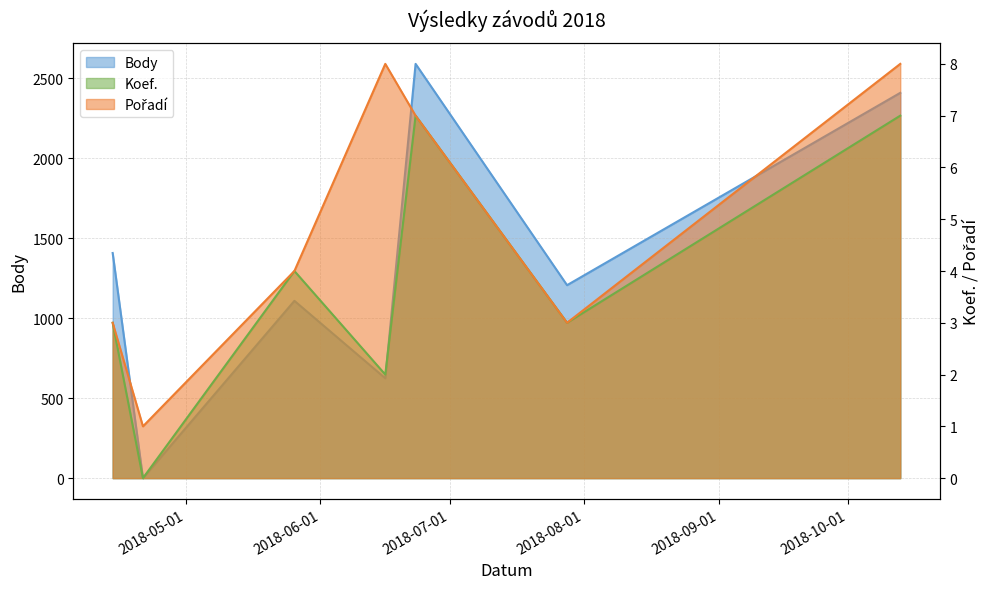

Reading left to right, list all the values displayed in this chart.

Body: 2018-04-14=1407	2018-04-21=0	2018-05-26=1108	2018-06-16=624	2018-06-23=2589	2018-07-28=1206	2018-10-13=2408
Koef.: 2018-04-14=3	2018-04-21=0	2018-05-26=4	2018-06-16=2	2018-06-23=7	2018-07-28=3	2018-10-13=7
Pořadí: 2018-04-14=3	2018-04-21=1	2018-05-26=4	2018-06-16=8	2018-06-23=7	2018-07-28=3	2018-10-13=8